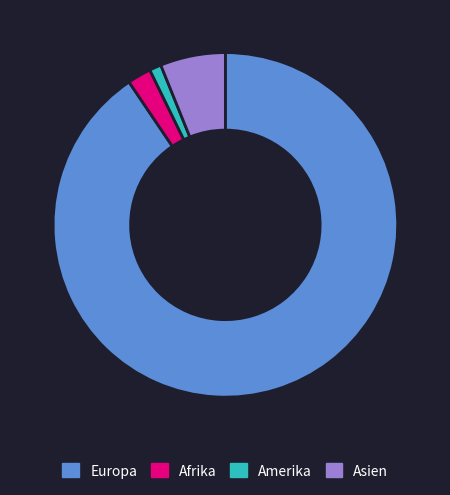

Rank the categories by value from highest to lowest.

Europa, Asien, Afrika, Amerika